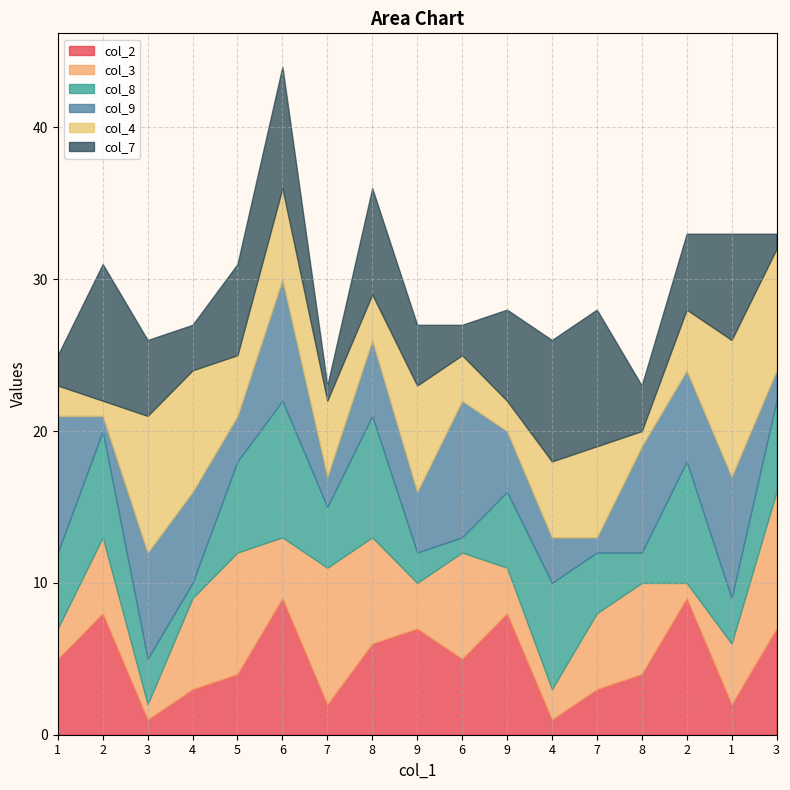

Which series changed the most between 3 and 5?

col_3